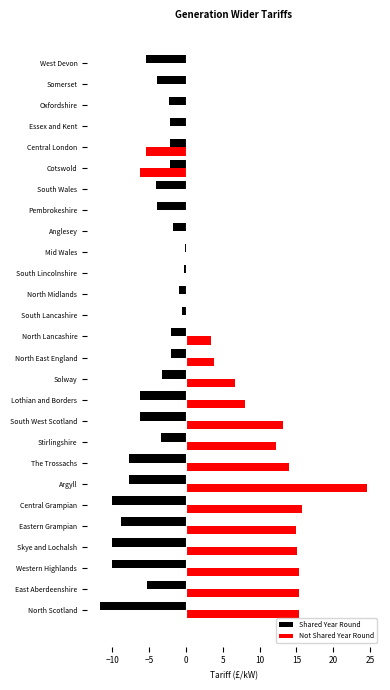

Which category has the highest value in the Not Shared Year Round series?

Argyll